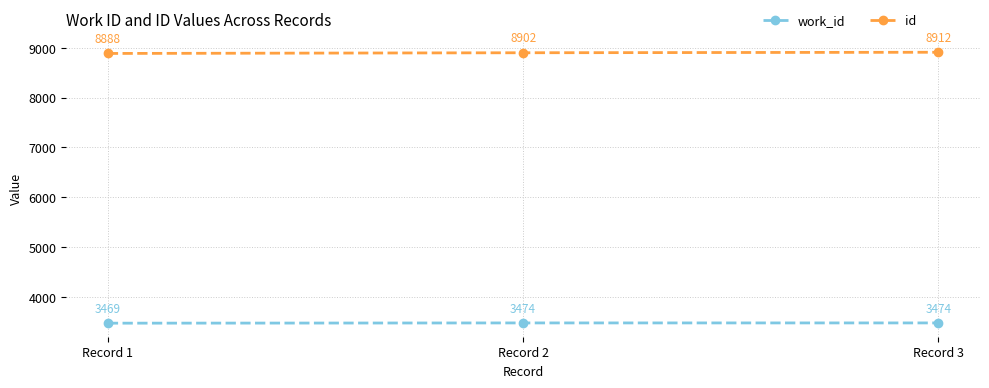

Reading left to right, extract all data points from this chart.

work_id: 3469	3474	3474
id: 8888	8902	8912